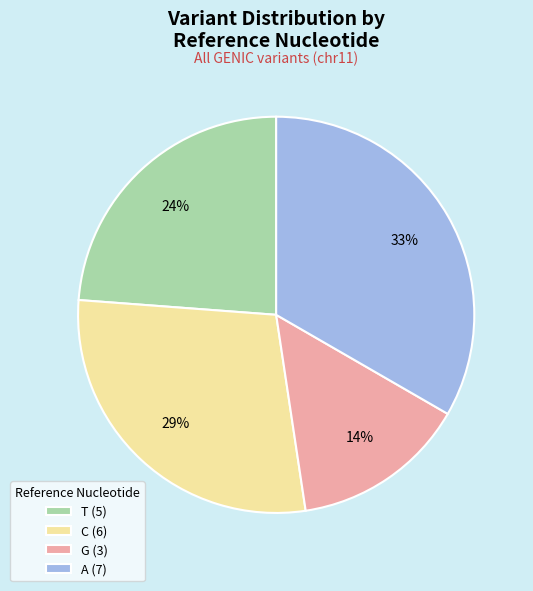

Does any single category account for the majority?

No